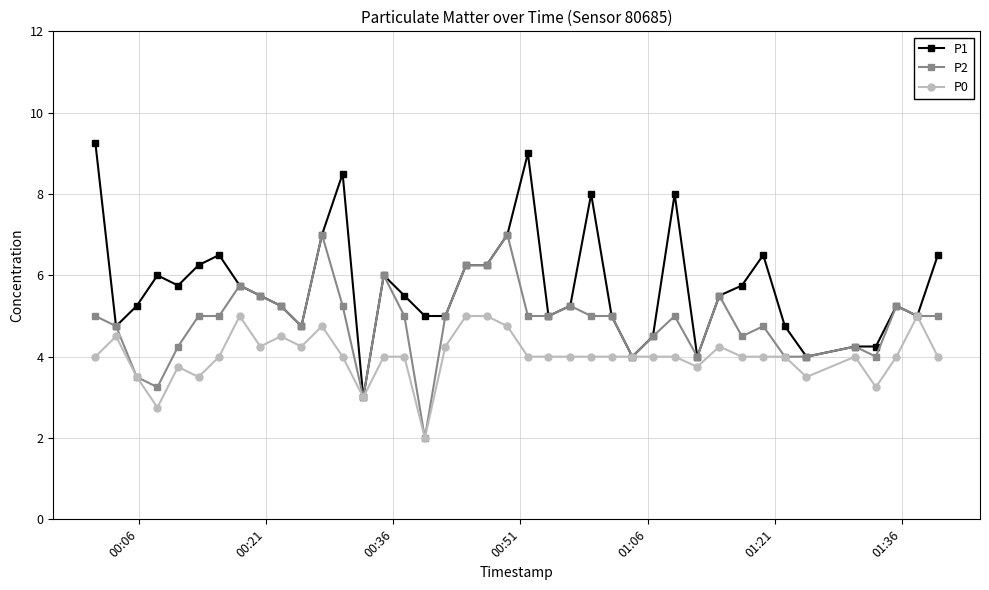

Count the number of categories in the chart.

40